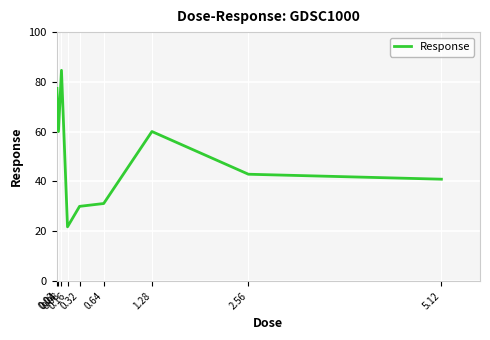

What is the change in value from 0.32 to 1.28?

+30.1